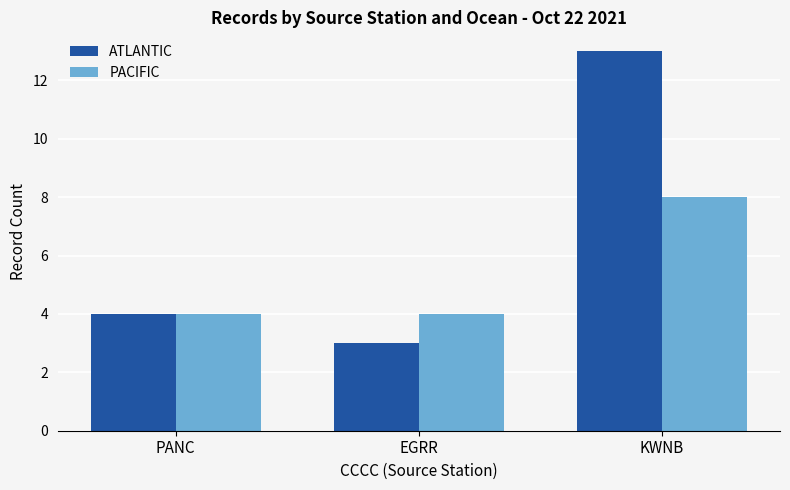

Rank the series at EGRR from lowest to highest value.

ATLANTIC, PACIFIC